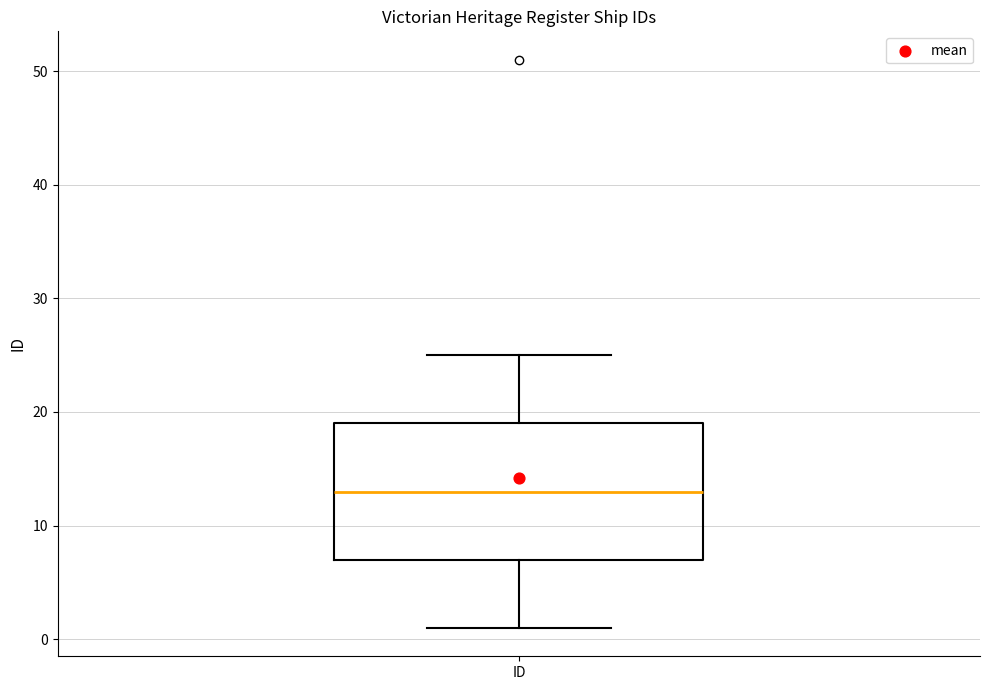

Read this box plot against the y-axis: the position of the median line, the range covered by the box, and the ends of both whiskers. The values are not printed on the chart, so give them approximately, as read against the axis.

median 13, box 7 to 19, whiskers 1 to 25